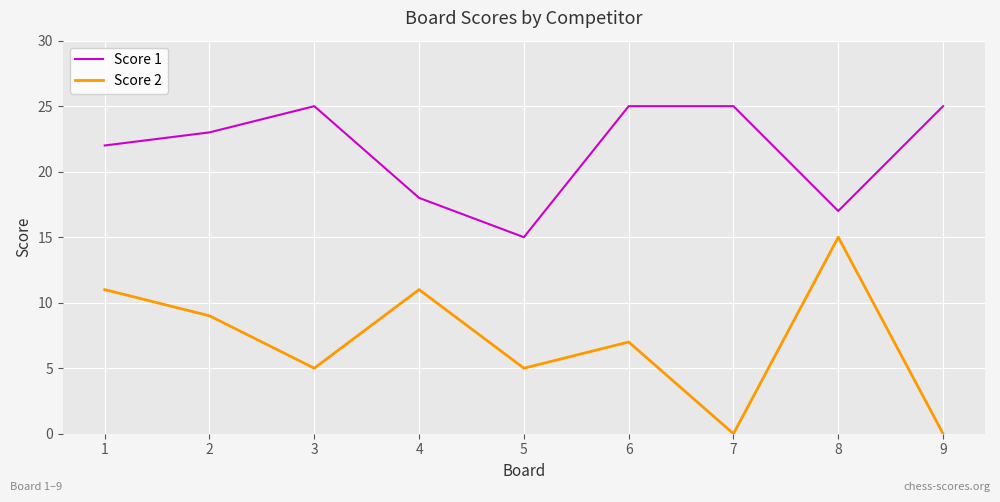

What is the lowest value of the Score 1 series?

15